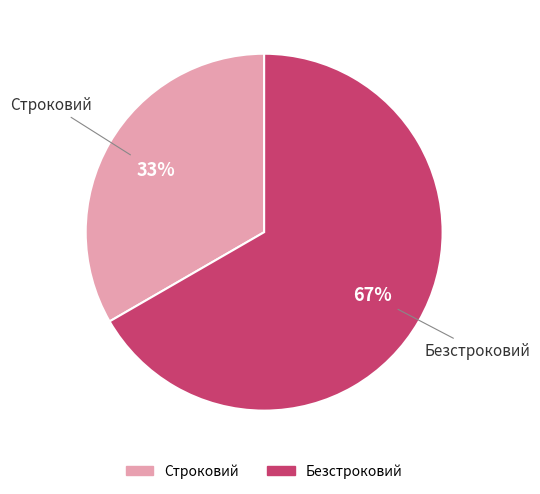

Does Строковий represent more than half of the total?

No